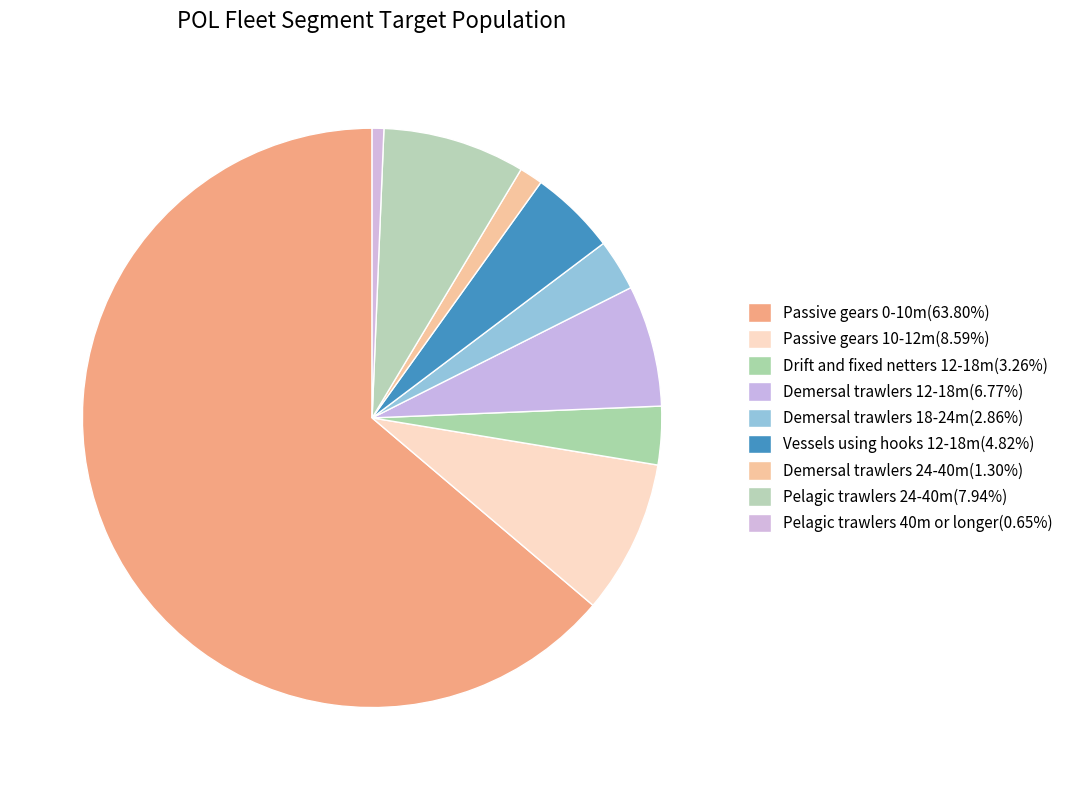

Is it true that Demersal trawlers 18-24m is 3% of the pie?

True